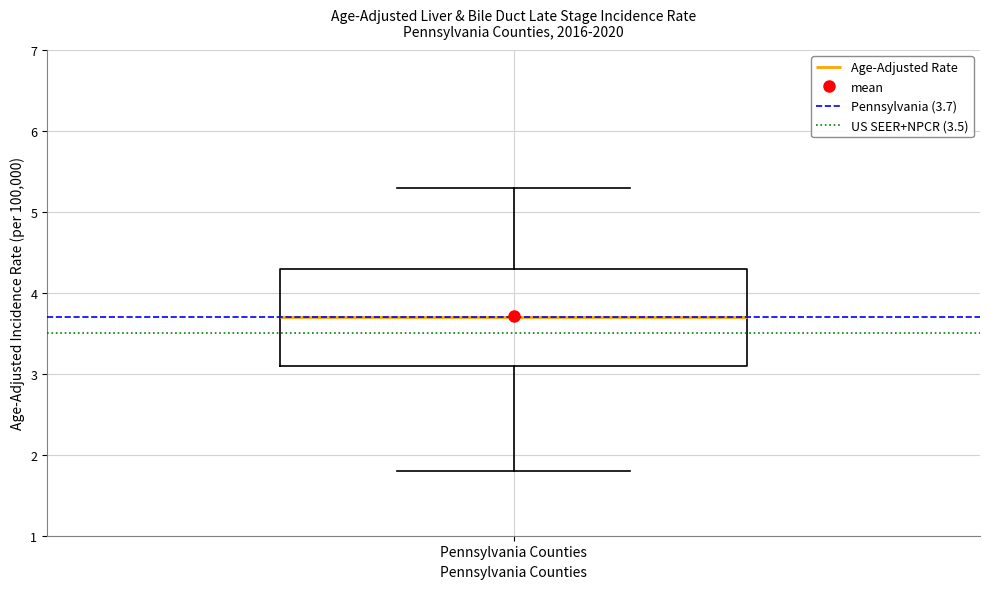

Transcribe this box plot: give where the median line is, the range the box spans, and where the two whiskers end, as read against the y-axis. The values are not printed on the chart, so give them approximately, as read against the axis.

median 3.7, box 3.1 to 4.3, whiskers 1.8 to 5.3